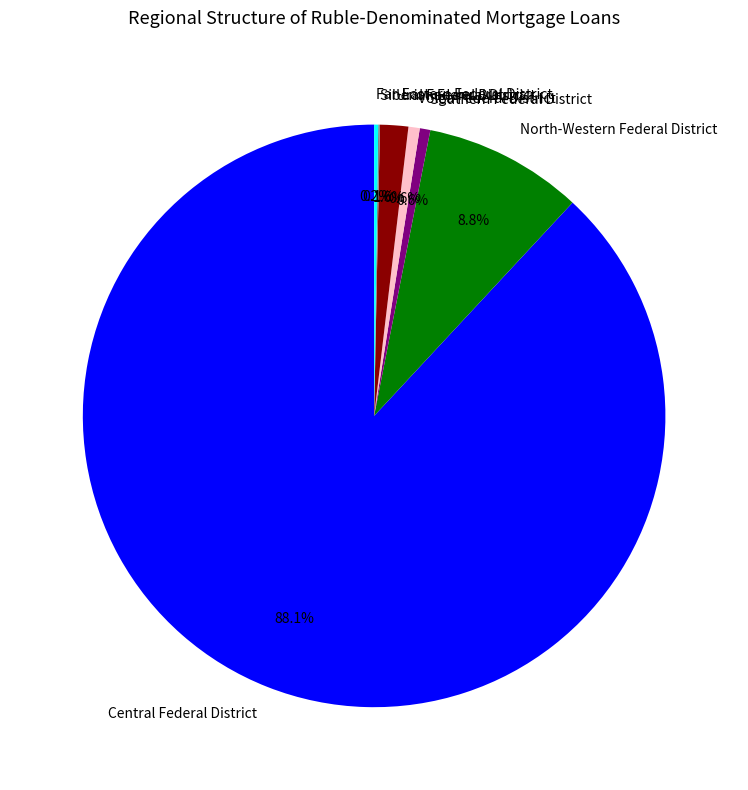

Which has a higher value, Southern Federal District or Ural Federal District?

Ural Federal District